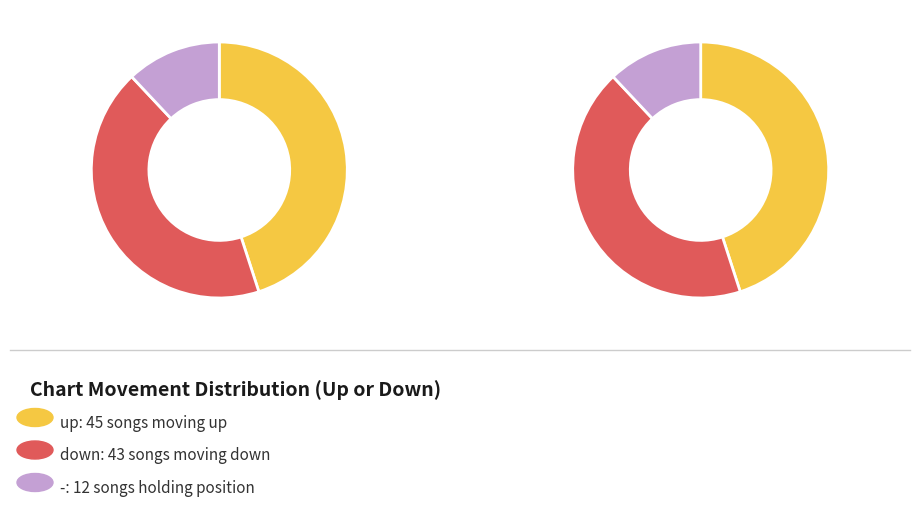

To the nearest percent, what is the combined percentage of down and up?

88%